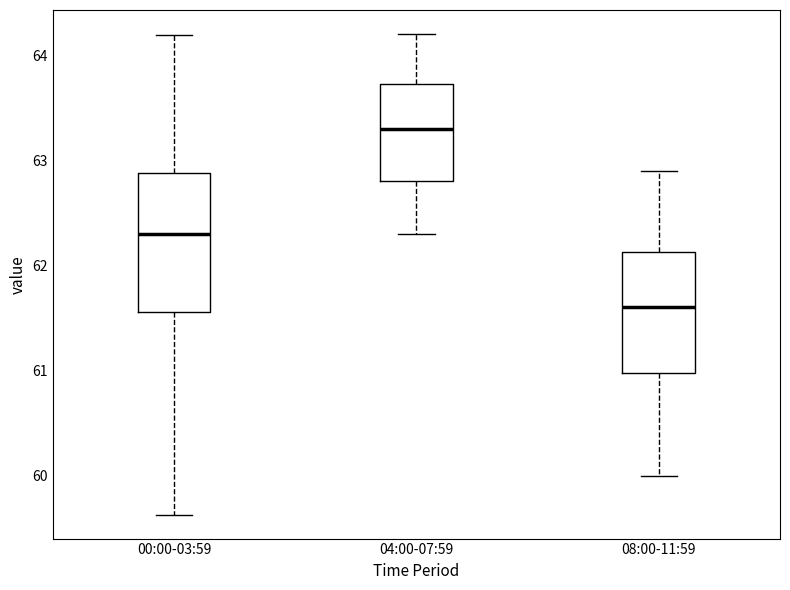

Reading left to right, transcribe this box plot: for each box, give where its median line is, the range the box spans, and where its two whiskers end, as read against the y-axis. The values are not printed on the chart, so give them approximately, as read against the axis.

00:00-03:59: median 62.3, box 61.6 to 62.9, whiskers 59.6 to 64.2
04:00-07:59: median 63.3, box 62.8 to 63.7, whiskers 62.3 to 64.2
08:00-11:59: median 61.6, box 61.0 to 62.1, whiskers 60.0 to 62.9